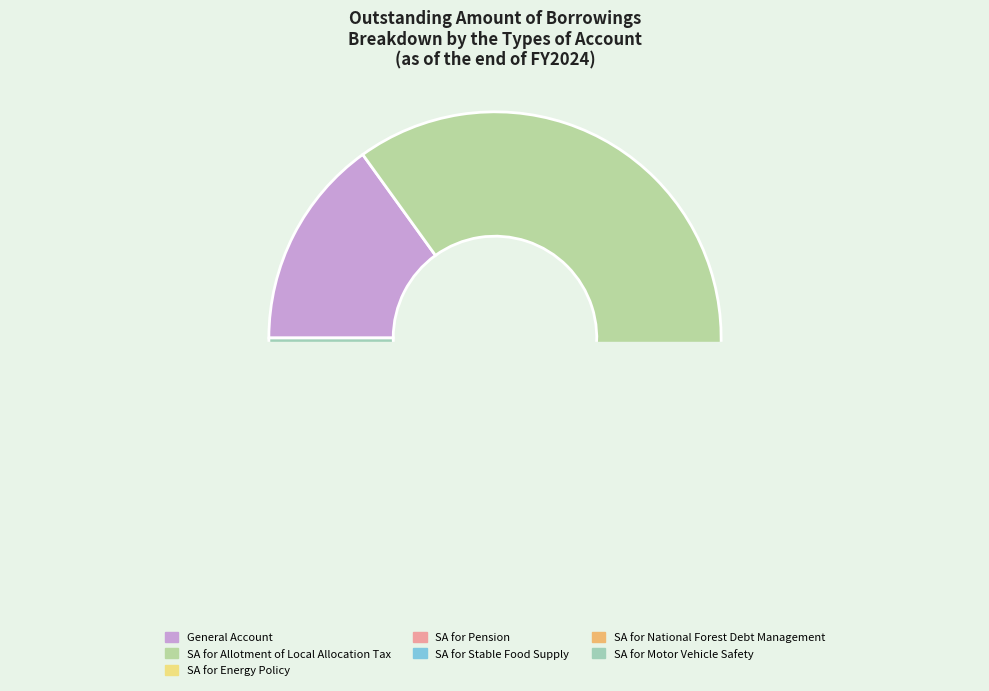

Which category accounts for the majority?

SA for Allotment of
Local Allocation Tax